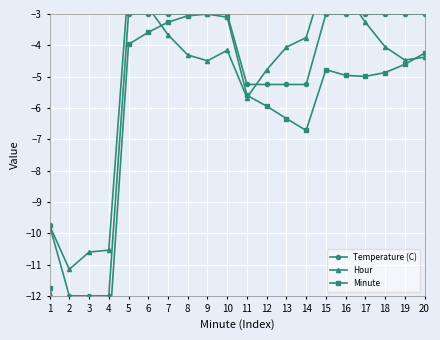

What is the difference between the Hour values at 12 and 9?

0.3